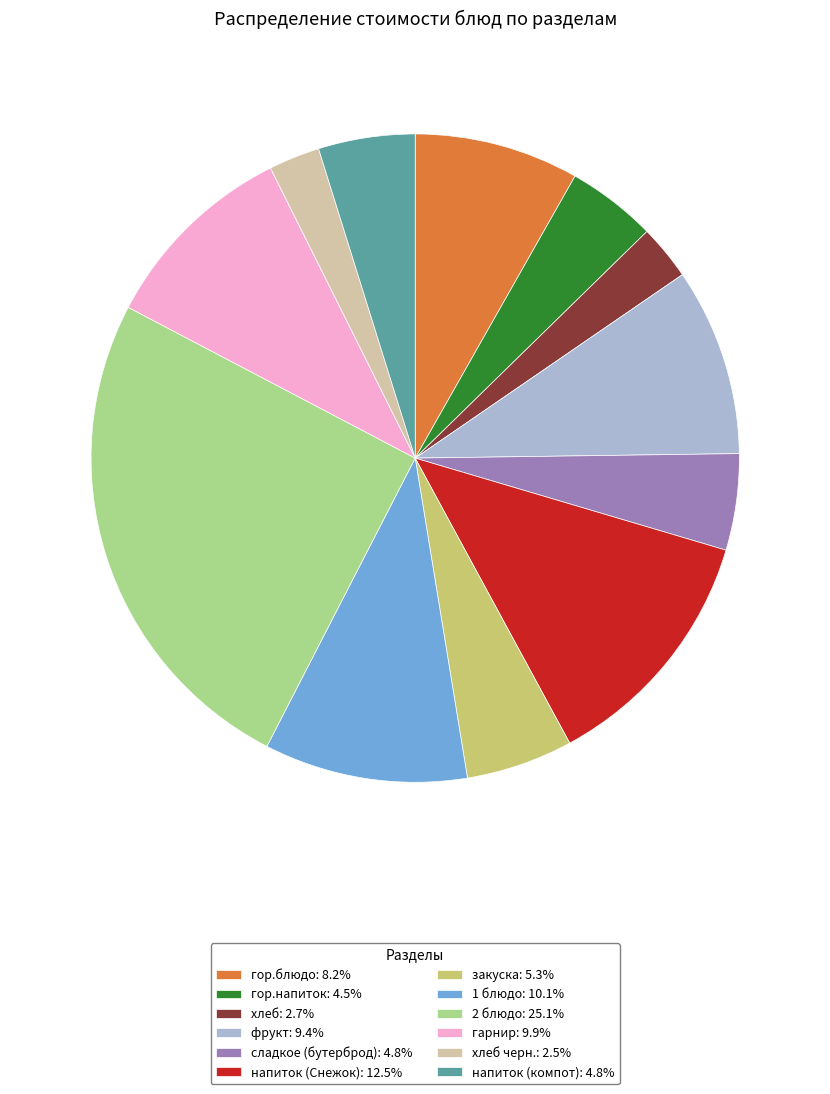

Approximately how many times larger is the value at сладкое (бутерброд): 4.8% compared to гарнир: 9.9%?

0.5